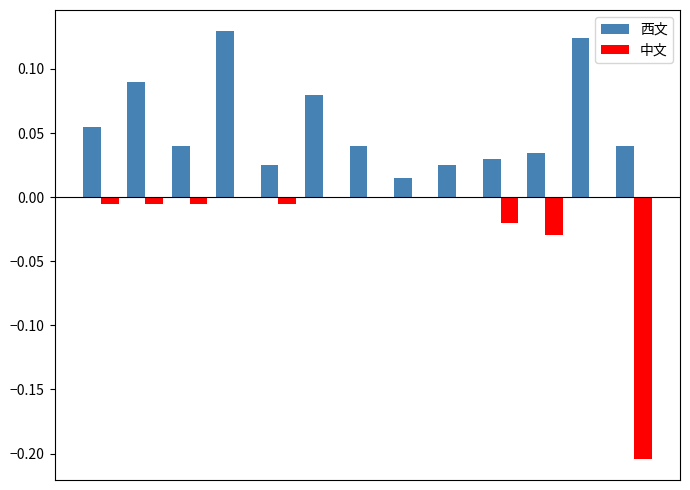

What is the sum of all 西文 values?

0.7